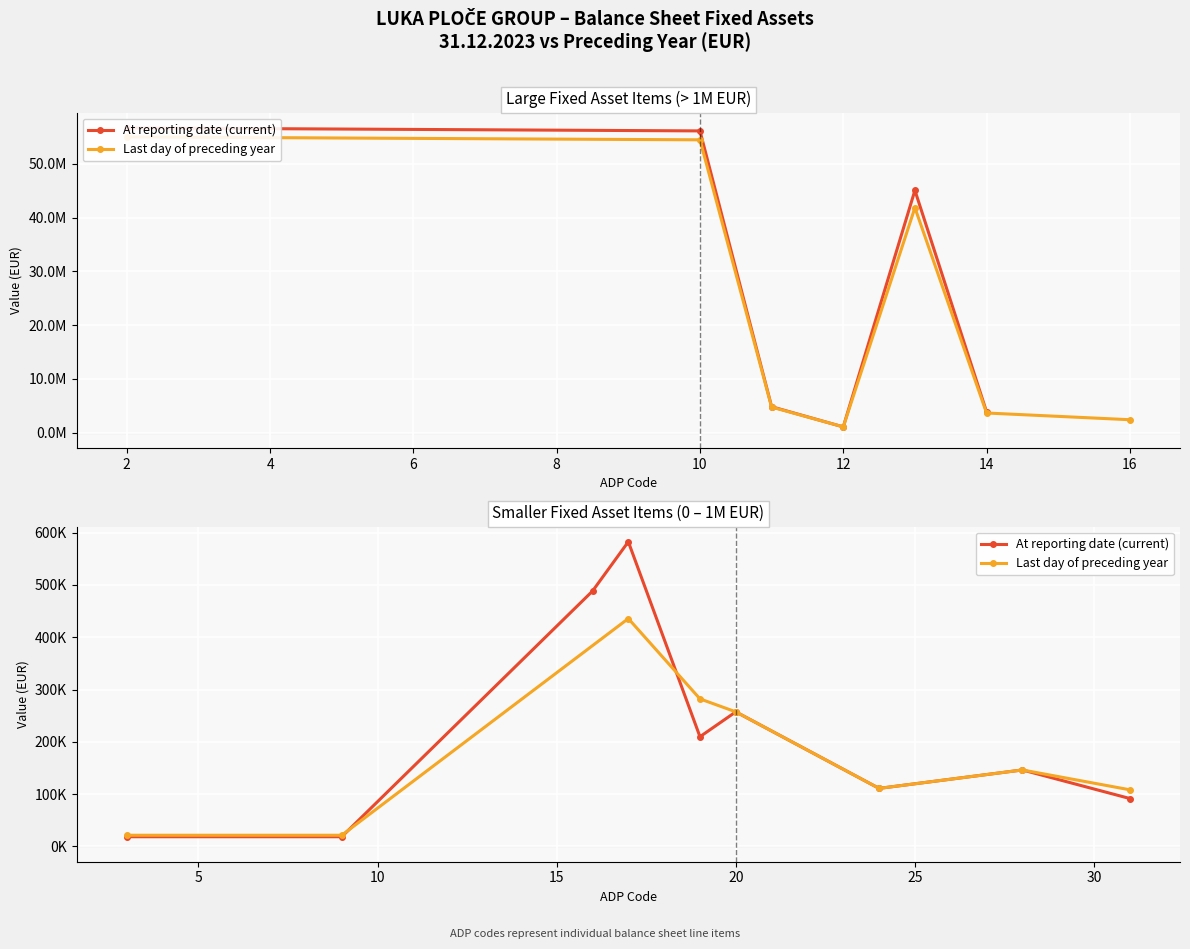

Where is At reporting date (current) nearest to the value 28330026?

13